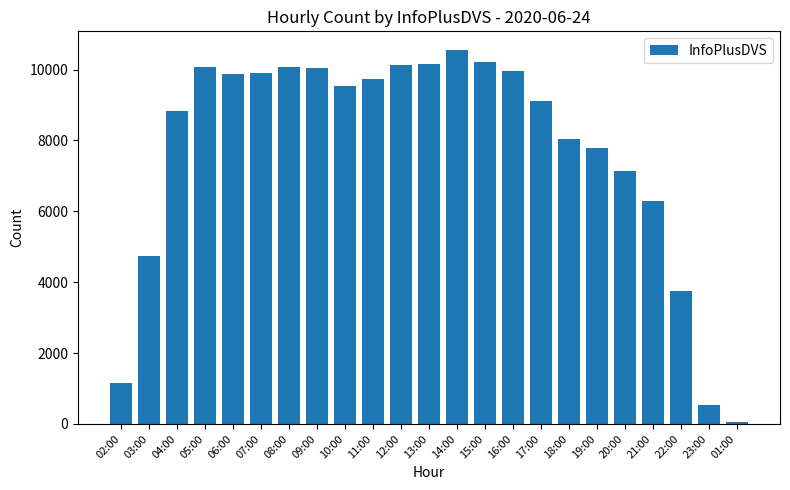

What is the sum of the values at 20:00 and 03:00?

11863